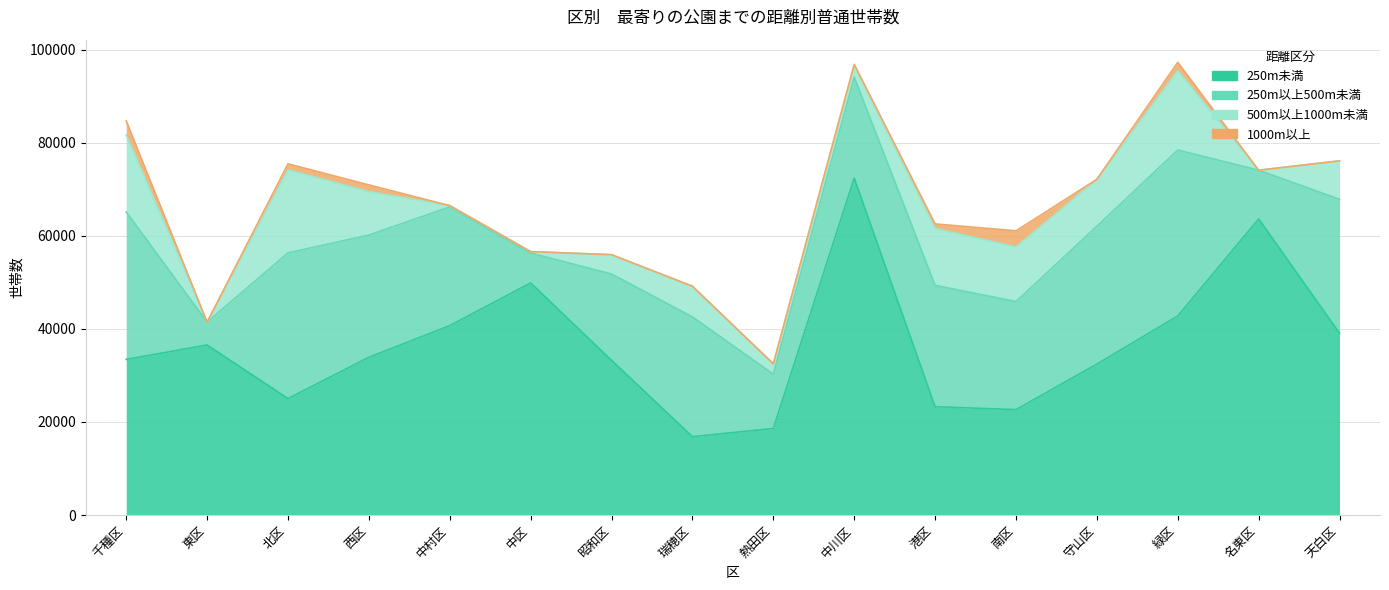

At which category does the chart reach its peak across all series?

中川区